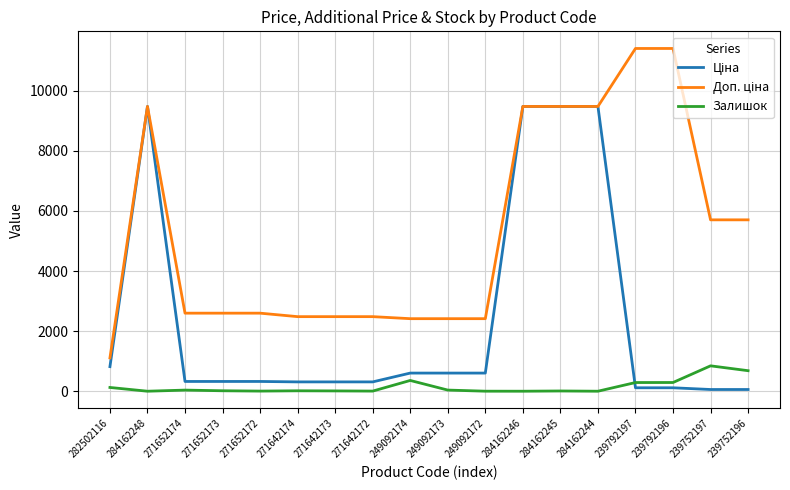

How many lines are shown in the chart?

3